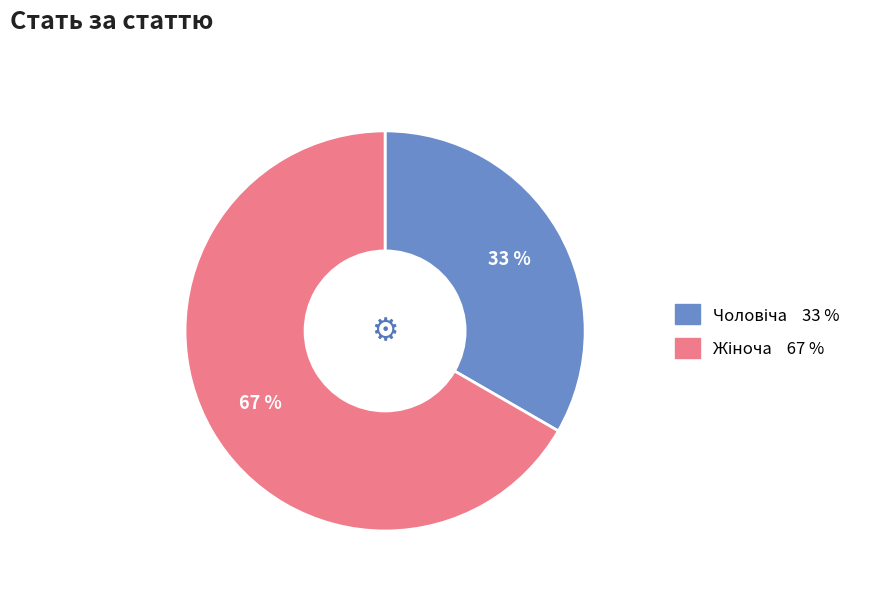

Does any single category account for the majority?

Yes